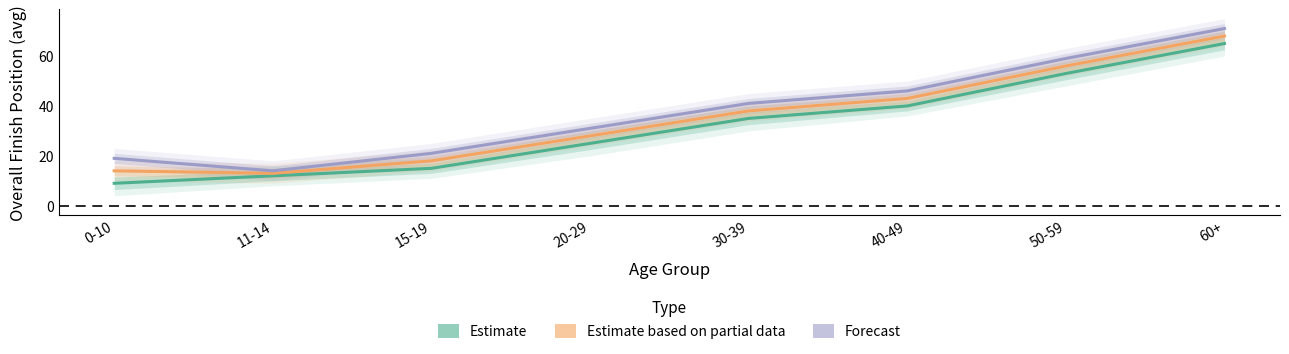

What is the difference between the highest and lowest values at 30-39?

6